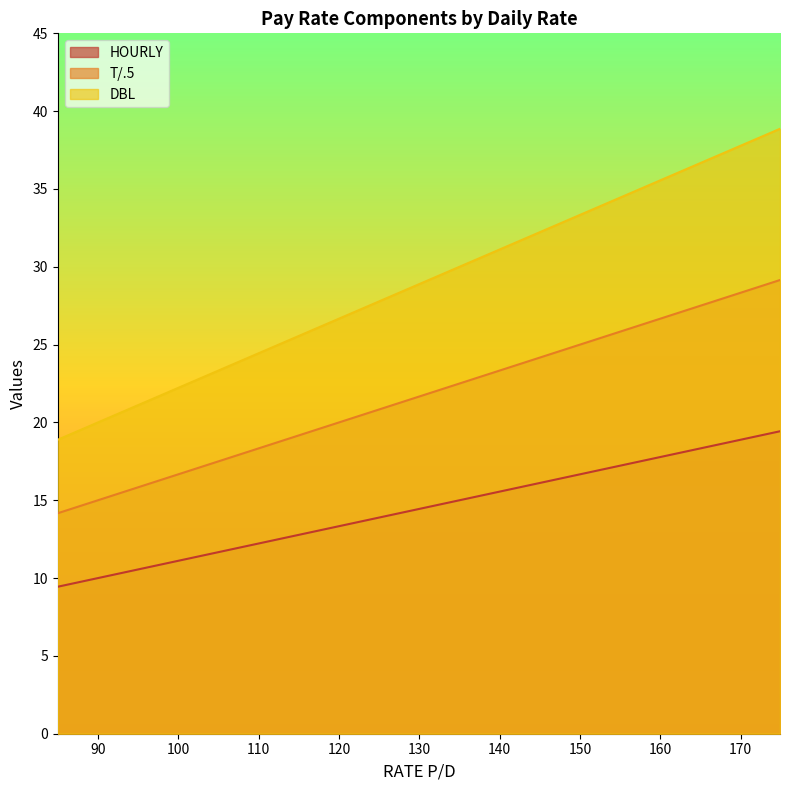

Between 125 and 130, which is larger?

130